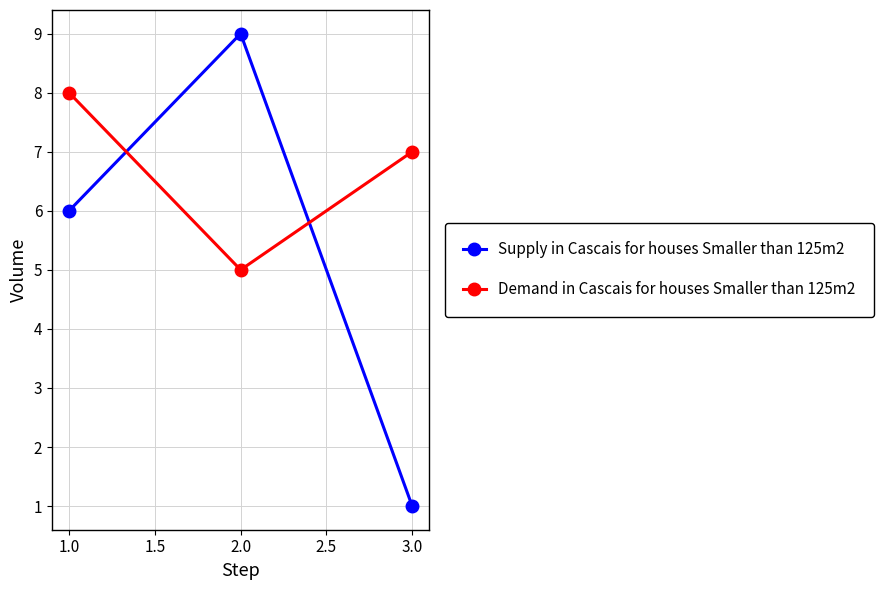

The Demand in Cascais for houses Smaller than 125m2 series shows 2 at 2.0. True or false?

False